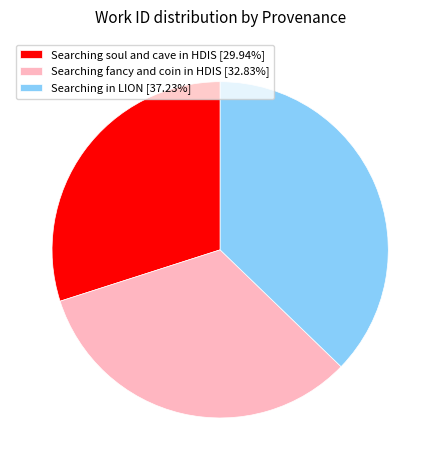

Rank the categories by value from highest to lowest.

Searching in LION, Searching fancy and coin in HDIS, Searching soul and cave in HDIS